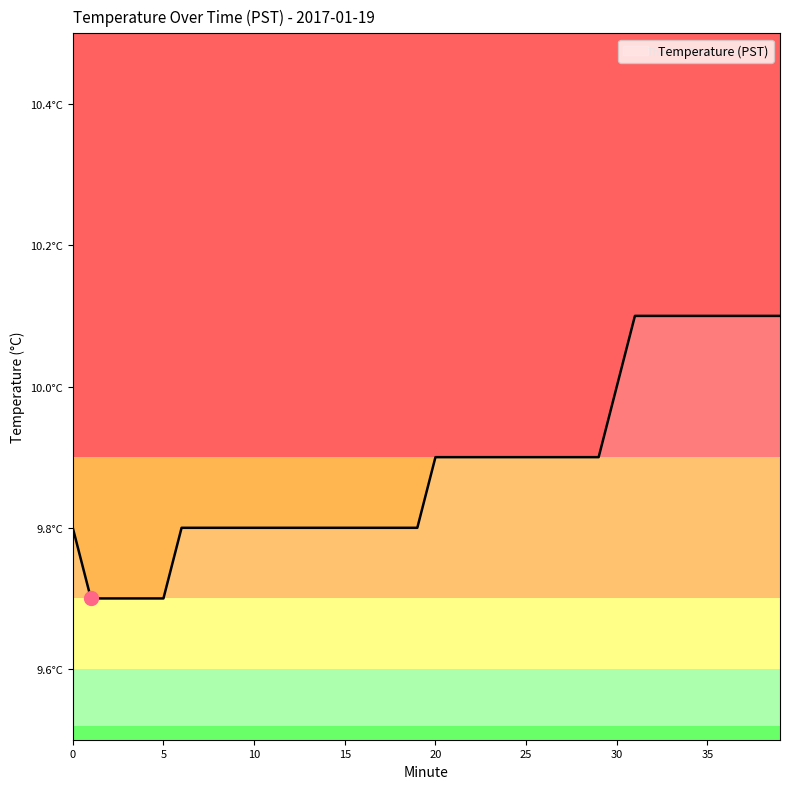

Does the chart have visible grid lines?

No